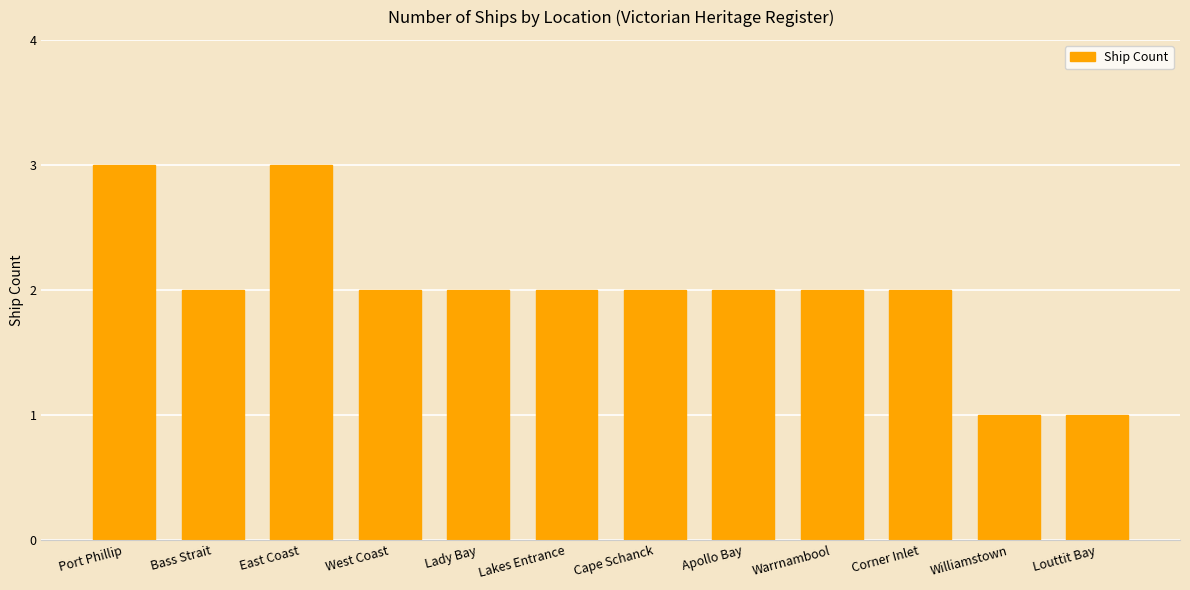

What is the minimum value shown in the chart?

1